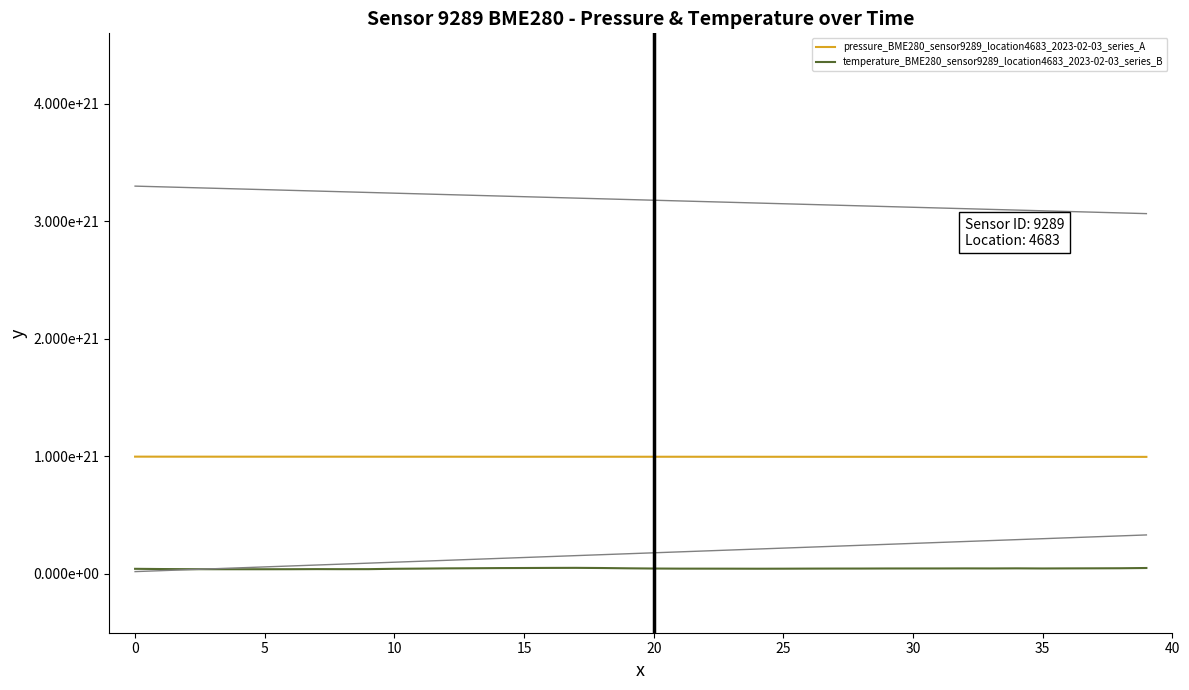

At how many categories does at least one series exceed 881910246093531774976?

40